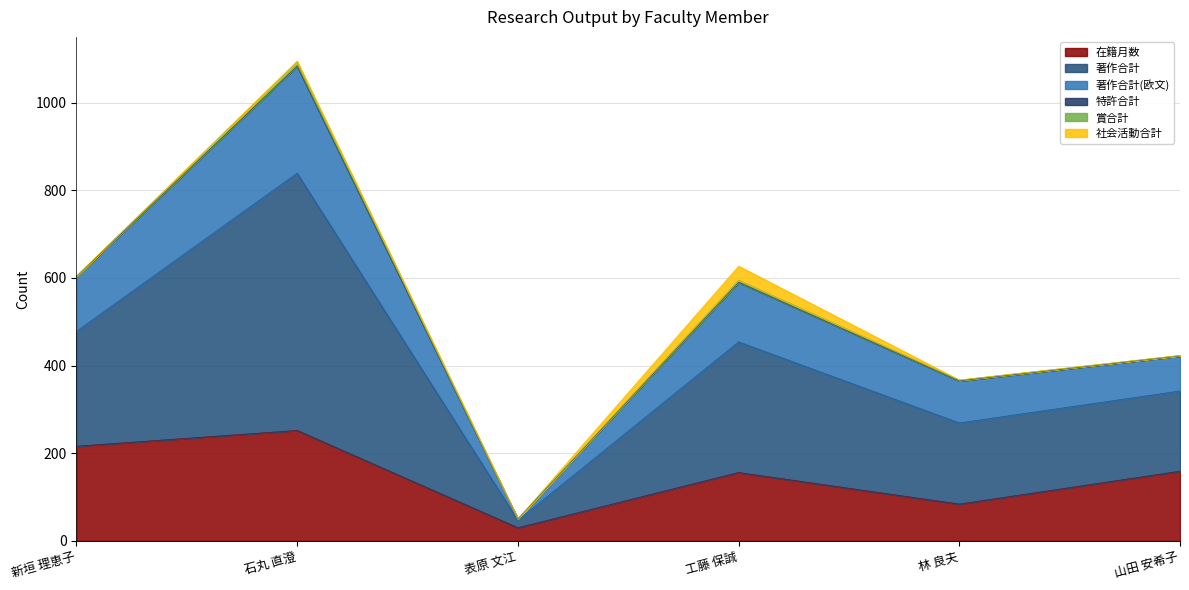

True or false: 在籍月数 has more than 1 interior local peaks.

True